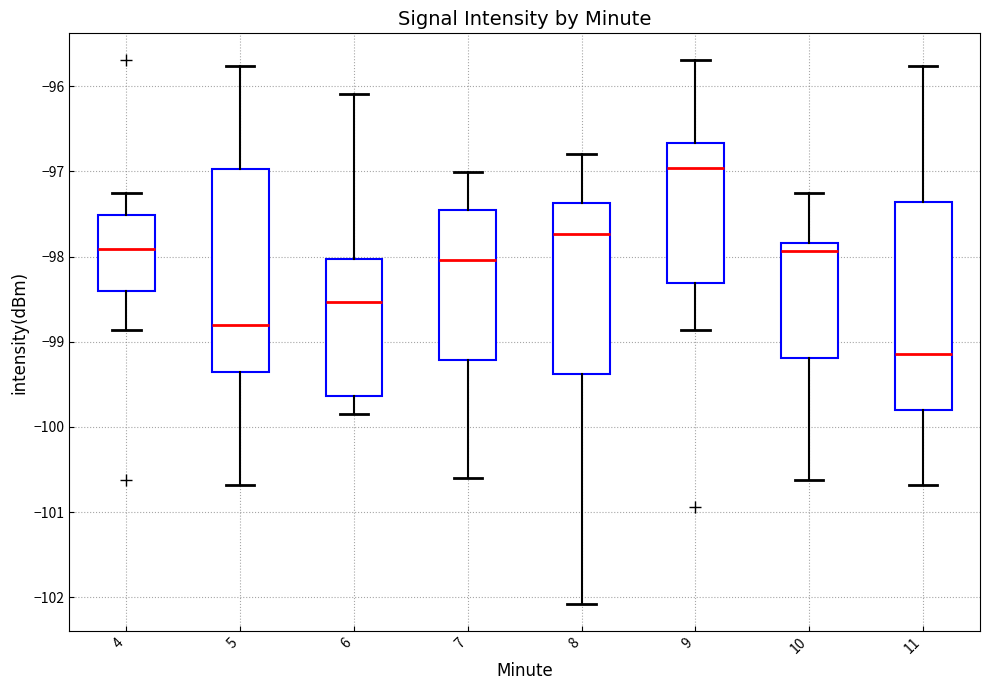

Where does the median line of the box at x = 4 sit on the y-axis? The values are not printed on the chart, so give them approximately, as read against the axis.

-97.9